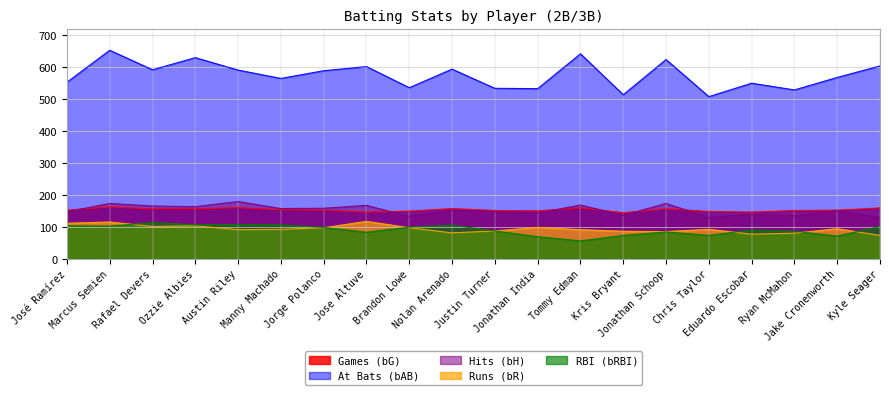

Is it true that Hits (bH) equals 139 at Eduardo Escobar?

True